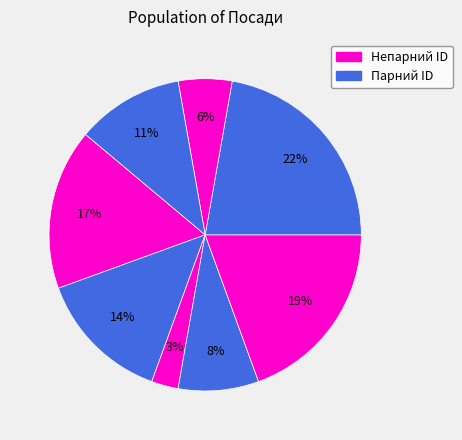

How many slices are in this pie chart?

8